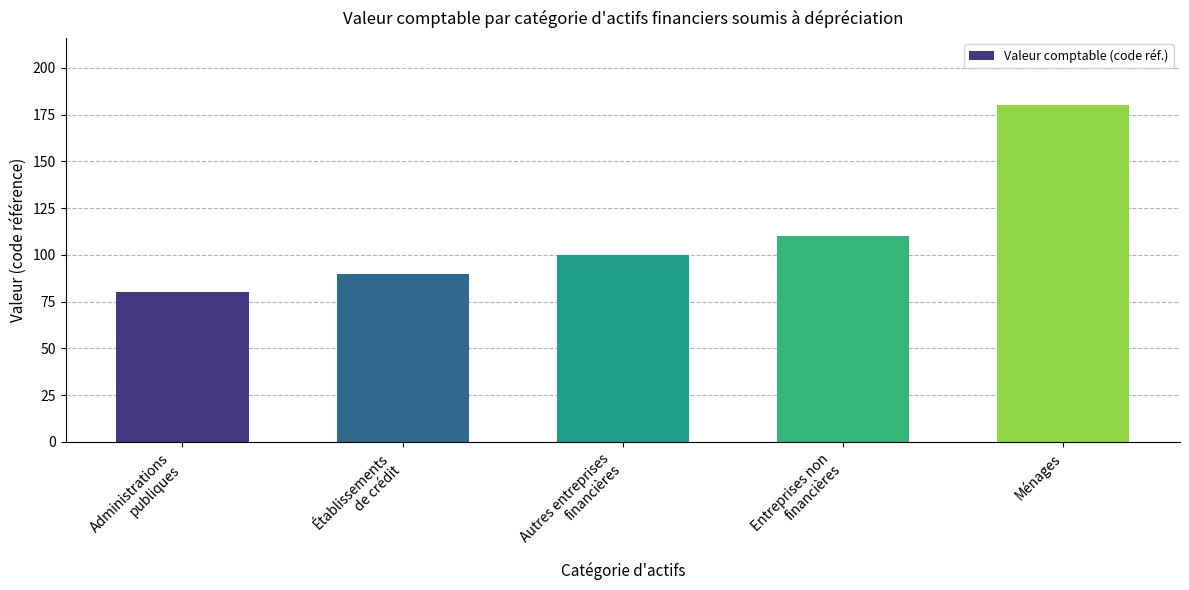

Reading left to right, transcribe all the data shown in this chart.

80	90	100	110	180